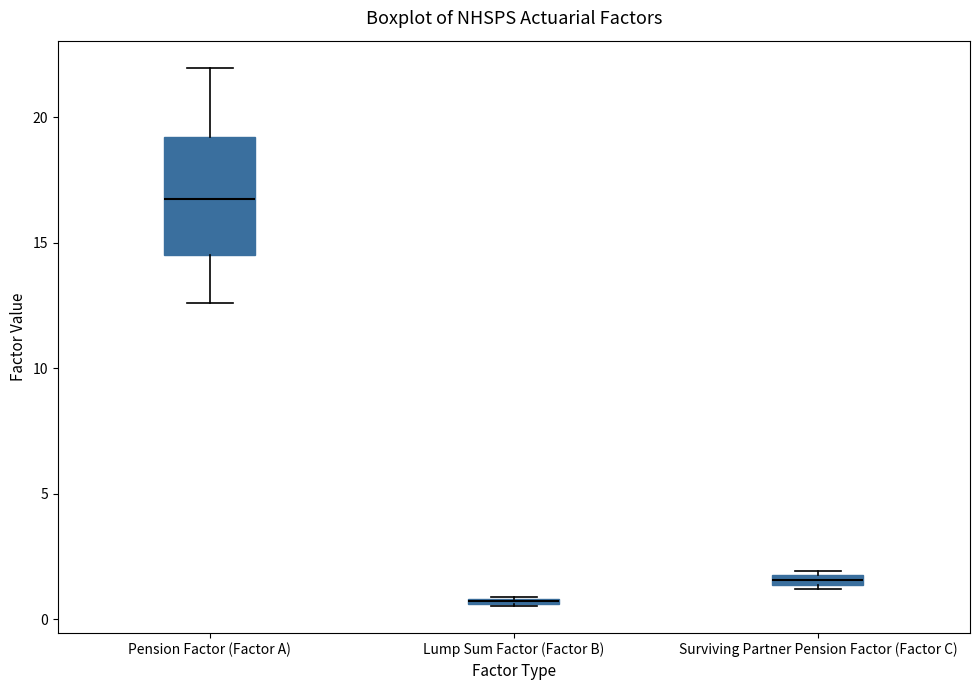

Which box has the lowest median line?

Lump Sum Factor (Factor B)